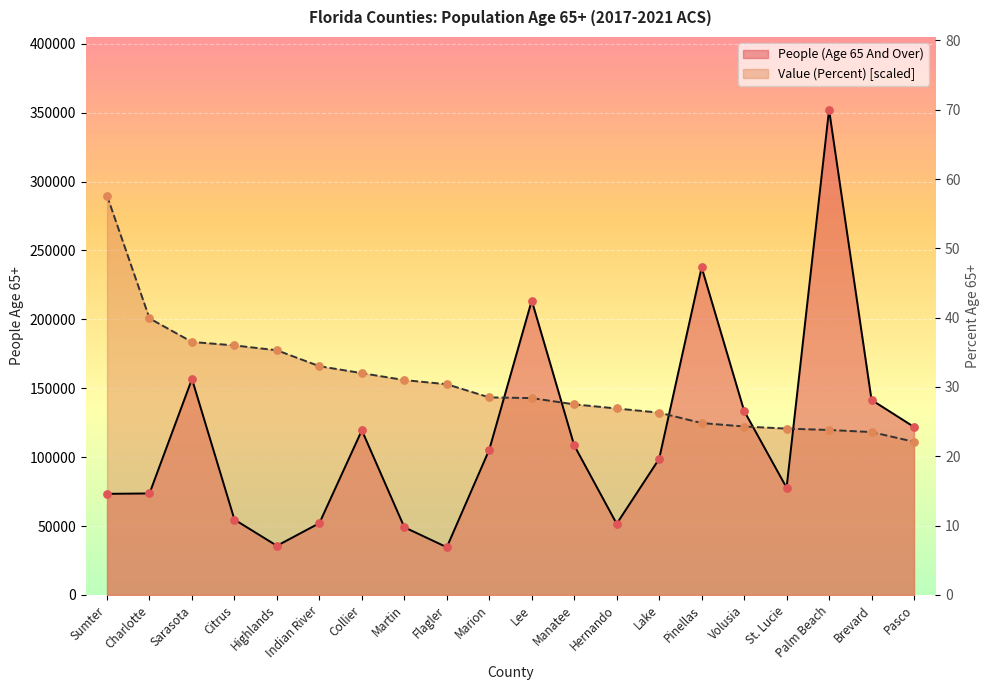

Which series reaches the maximum Y coordinate?

People (Age 65 And Over)